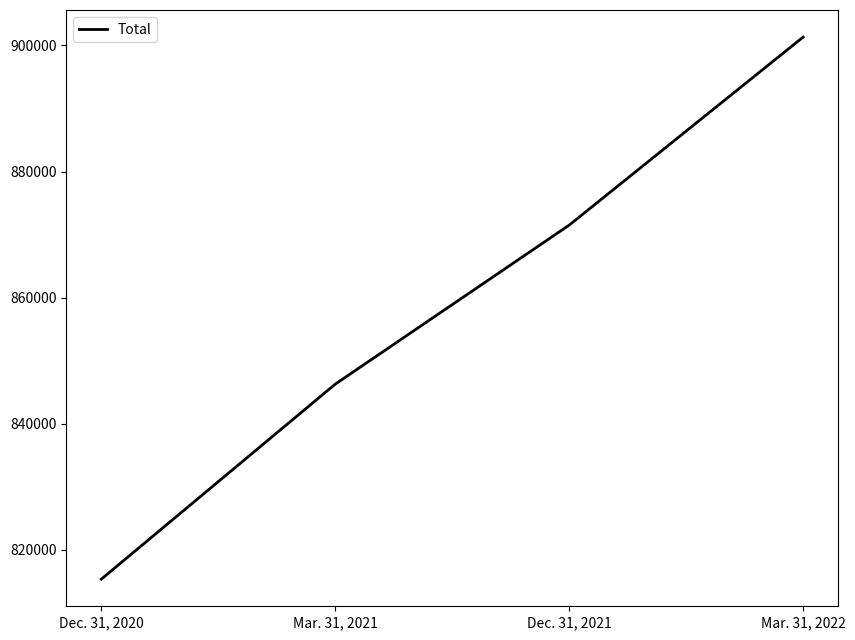

Reading right to left, list all the values displayed in this chart.

901319	871496	846275	815340